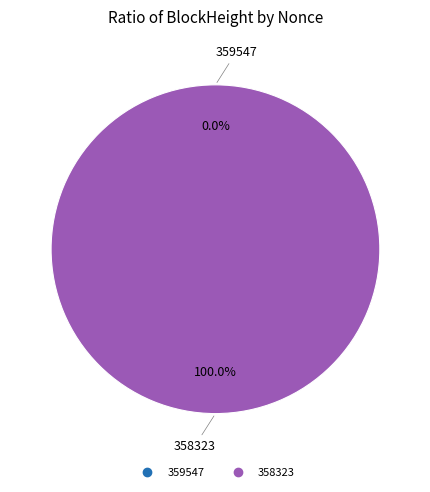

Is it true that 358323 is 94% of the pie?

False